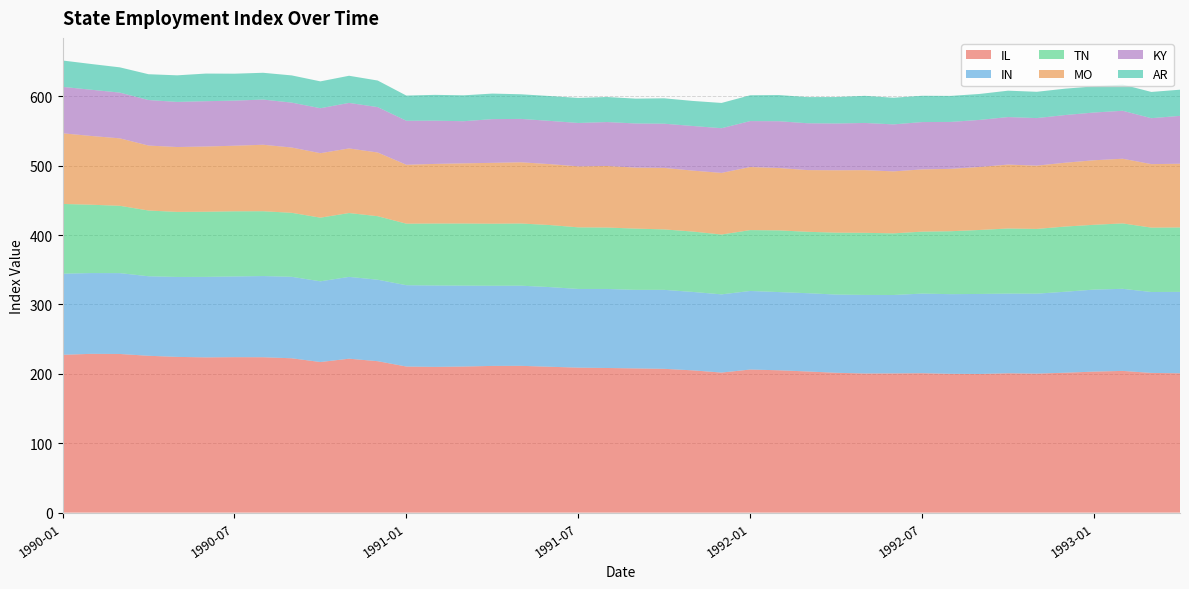

Reading left to right, transcribe all the data shown in this chart.

IL: 227.4	228.8	228.6	226.0	224.4	223.7	224.0	223.9	222.4	217.0	221.8	218.2	210.5	210.0	210.5	211.4	211.5	210.2	208.9	208.4	207.8	207.2	205.0	201.8	206.2	205.1	203.4	201.5	200.5	200.6	200.9	200.0	199.8	200.8	200.3	201.6	203.2	204.2	201.3	200.8
IN: 116.9	116.4	116.5	114.6	115.2	116.0	116.3	117.0	117.4	116.3	117.9	117.4	117.2	117.3	116.6	115.5	115.5	114.8	113.4	113.9	113.2	113.8	113.0	112.7	113.2	112.7	112.8	112.7	113.2	113.0	114.7	114.8	115.3	114.8	115.2	116.7	118.2	118.3	116.6	117.3
MO: 101.8	99.1	97.2	93.6	93.5	94.0	94.5	95.8	94.1	92.9	93.1	91.8	84.9	85.9	86.7	87.7	88.2	87.8	87.9	88.7	87.9	88.6	87.8	88.8	90.9	89.9	88.9	89.9	90.3	89.3	89.7	89.9	90.8	92.1	91.2	92.0	93.0	93.2	91.5	91.8
KY: 66.9	66.6	65.9	65.6	65.0	65.3	65.0	65.1	64.7	64.8	65.6	65.4	63.4	62.3	60.7	63.0	62.5	62.3	62.5	63.3	63.6	63.7	64.3	64.4	66.2	67.4	67.5	67.4	68.0	67.7	68.2	67.6	67.8	68.5	68.5	68.7	68.8	69.1	66.2	69.0
AR: 38.0	37.1	36.4	37.2	38.3	39.8	38.8	38.6	39.2	38.7	39.1	38.3	36.3	37.2	37.3	36.8	35.5	35.8	36.1	36.1	35.8	36.6	36.1	36.4	37.2	37.7	37.7	38.1	39.1	38.4	37.9	37.5	37.4	38.0	37.9	38.0	37.7	37.8	37.8	37.7
TN: 100.5	98.5	97.0	94.7	93.7	93.9	93.9	93.4	92.2	91.7	92.0	91.5	88.7	89.3	89.5	89.4	89.6	89.4	88.8	88.5	88.3	87.1	87.0	86.2	87.7	88.9	88.5	89.2	89.5	88.8	89.3	90.7	92.2	93.8	93.3	93.9	93.3	94.2	92.8	92.8